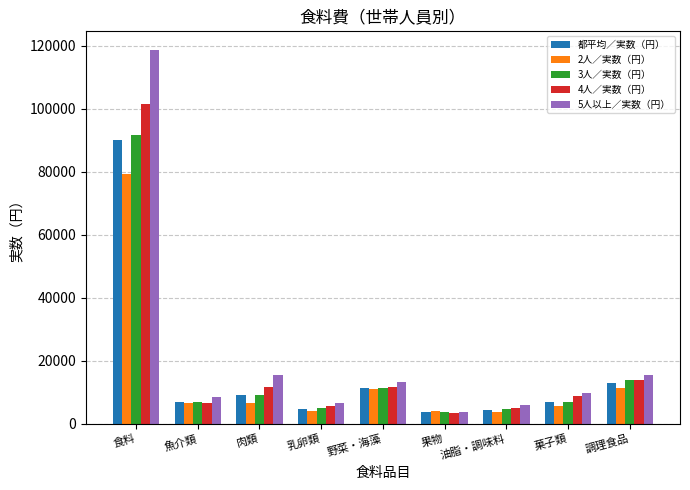

Which label corresponds to the largest value in the chart?

食料